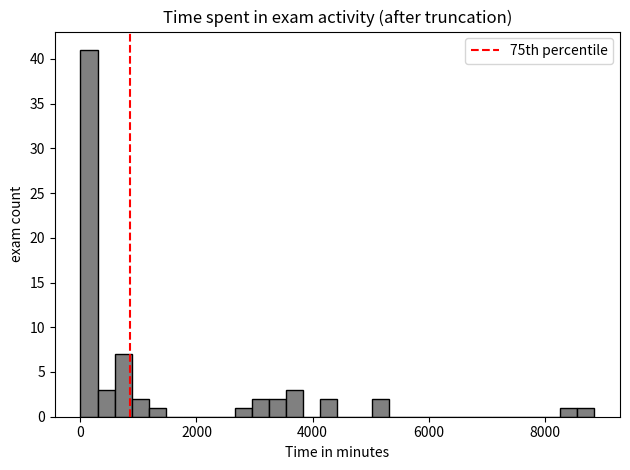

Around what value on the x-axis is the tallest bar? Give the approximate position of its centre, as read against the axis.

200